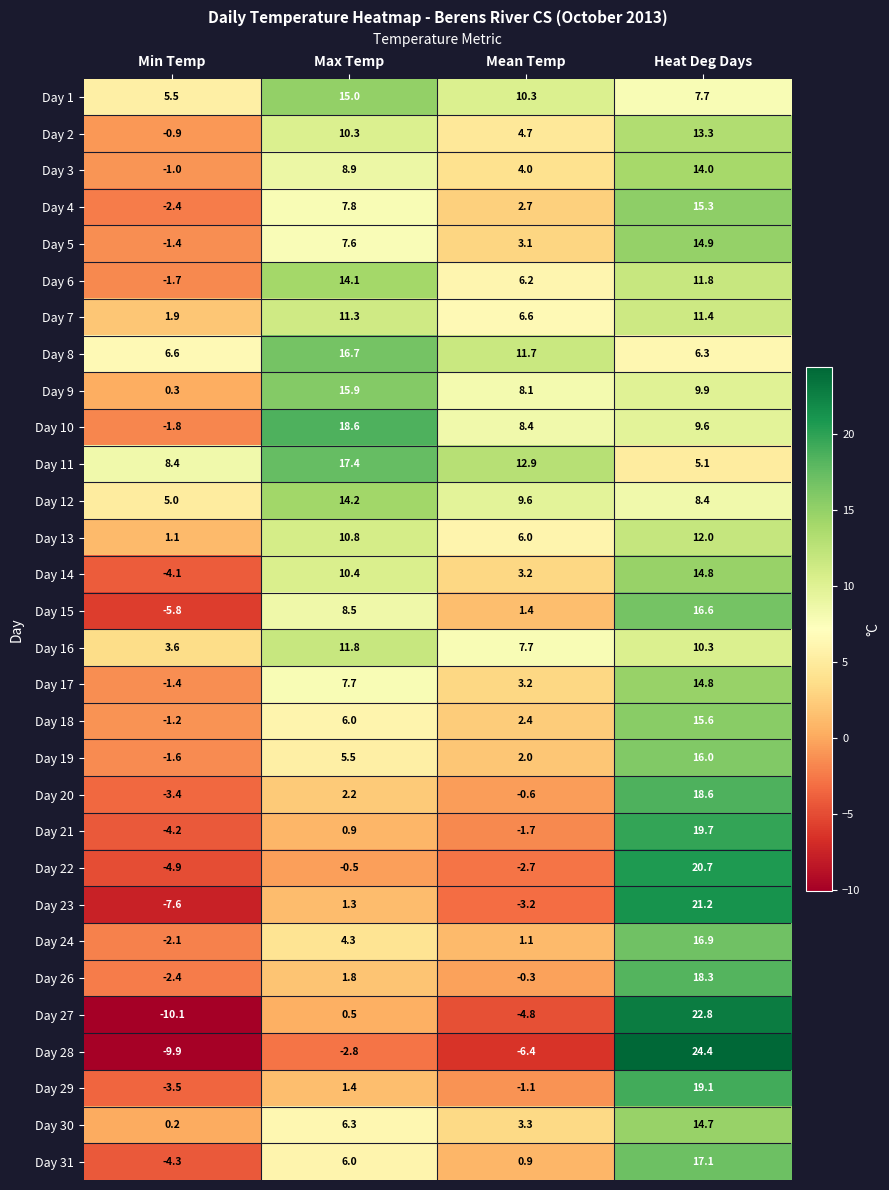

Which category has the lowest value in the Day 3 series?

Min Temp